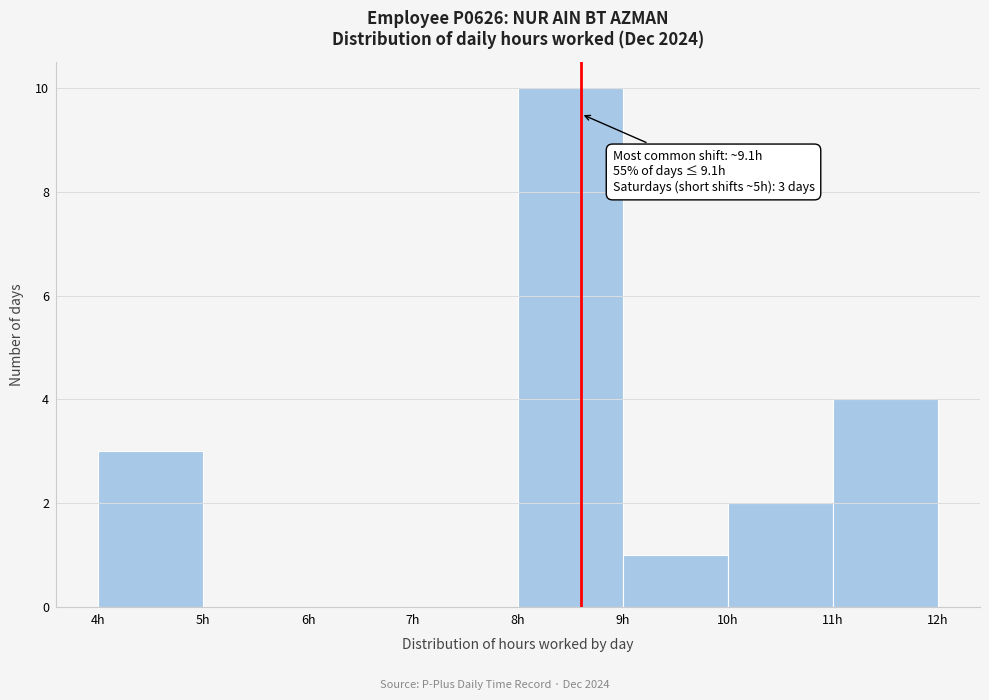

Reading right to left, extract all data points from this chart.

11h=4	10h=2	9h=1	8h=10	7h=0	6h=0	5h=0	4h=3